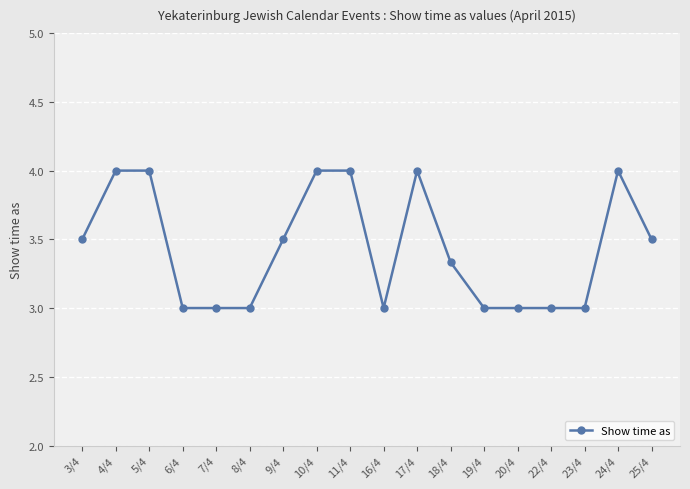

What is the change in value from 8/4 to 24/4?

+1.0